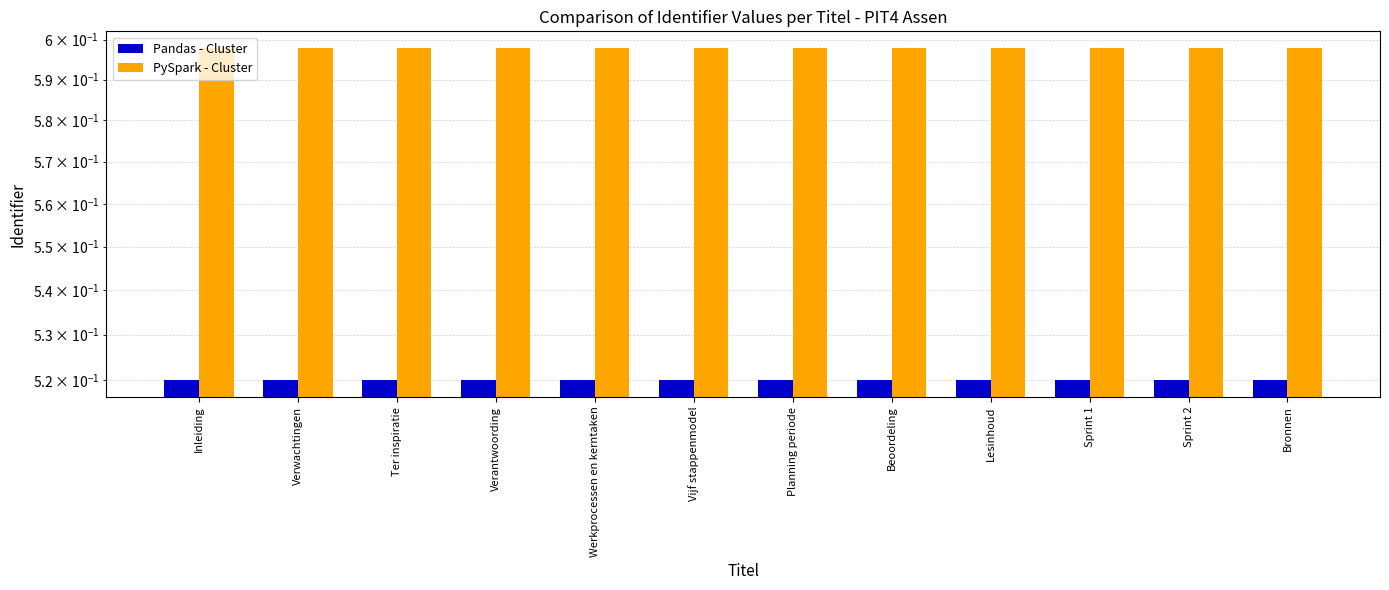

At which category is the sum across all series the highest?

Bronnen